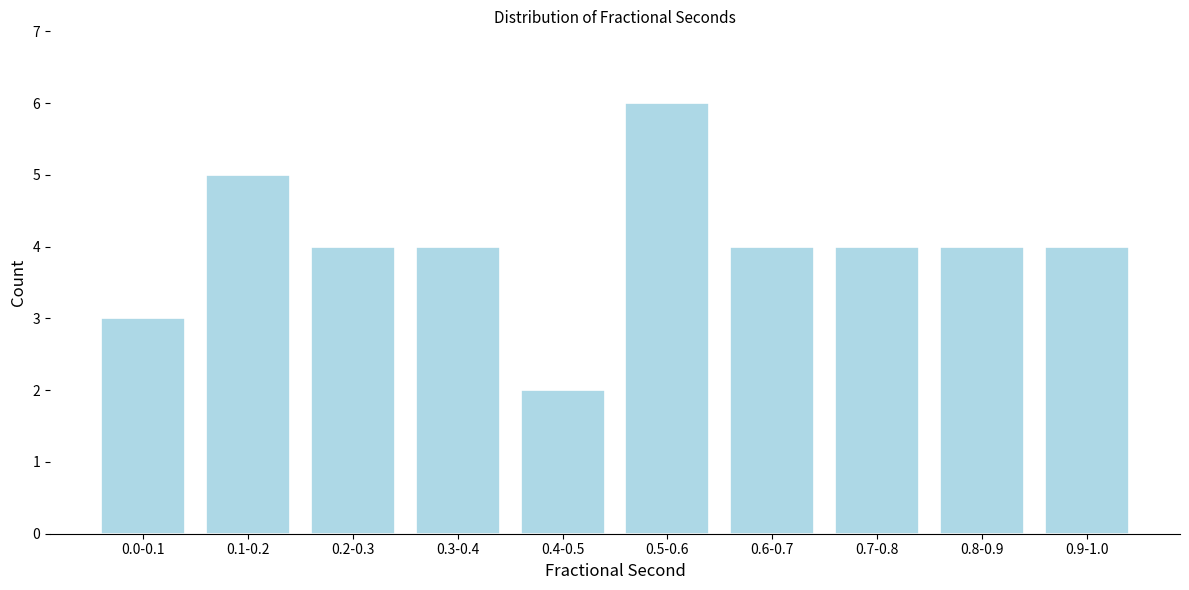

Reading left to right, transcribe all the data shown in this chart.

3	5	4	4	2	6	4	4	4	4